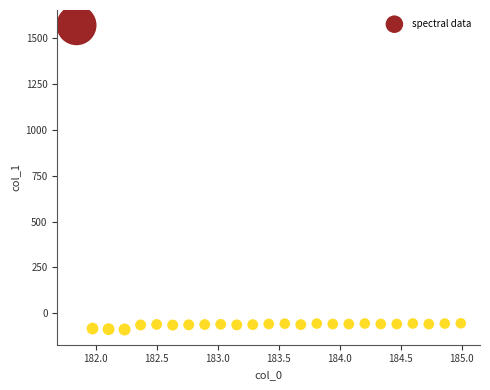

What is the range of Y values (max minus min)?

1656.8